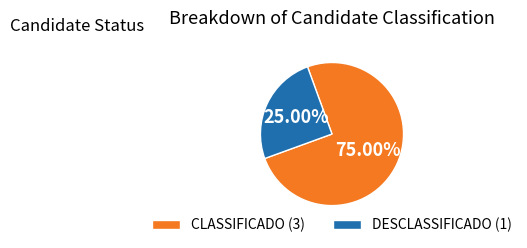

To the nearest percent, what is the difference between the largest and smallest slice percentages?

50%